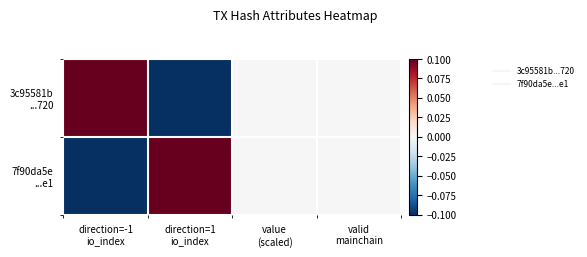

Rank the series by their maximum value, from lowest to highest.

3c95581b ...720, 7f90da5e ...e1